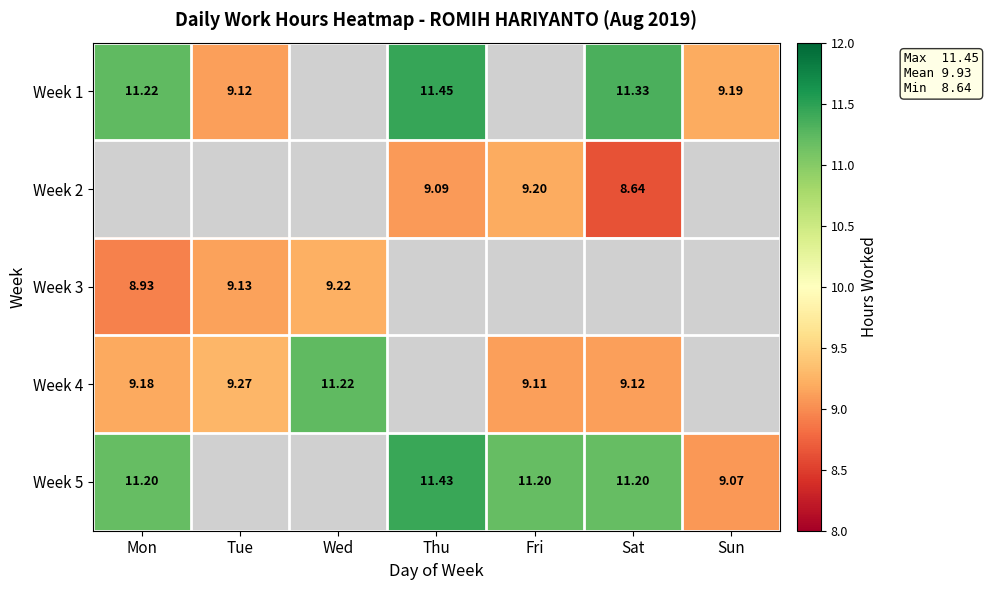

What is the minimum value shown in the chart?

8.6